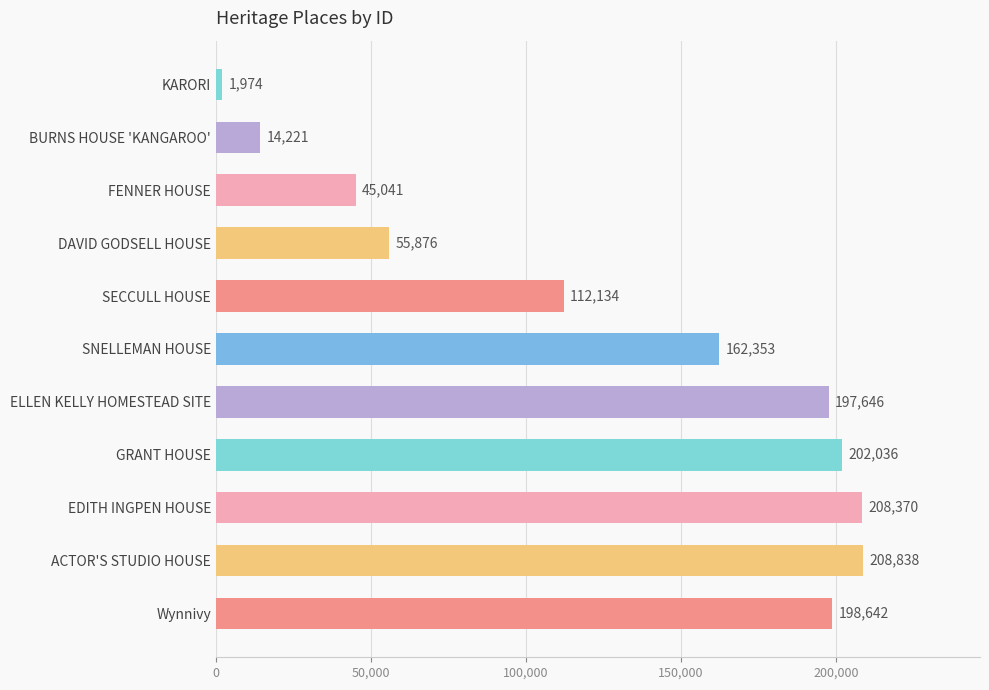

What position from the bottom is SECCULL HOUSE?

7